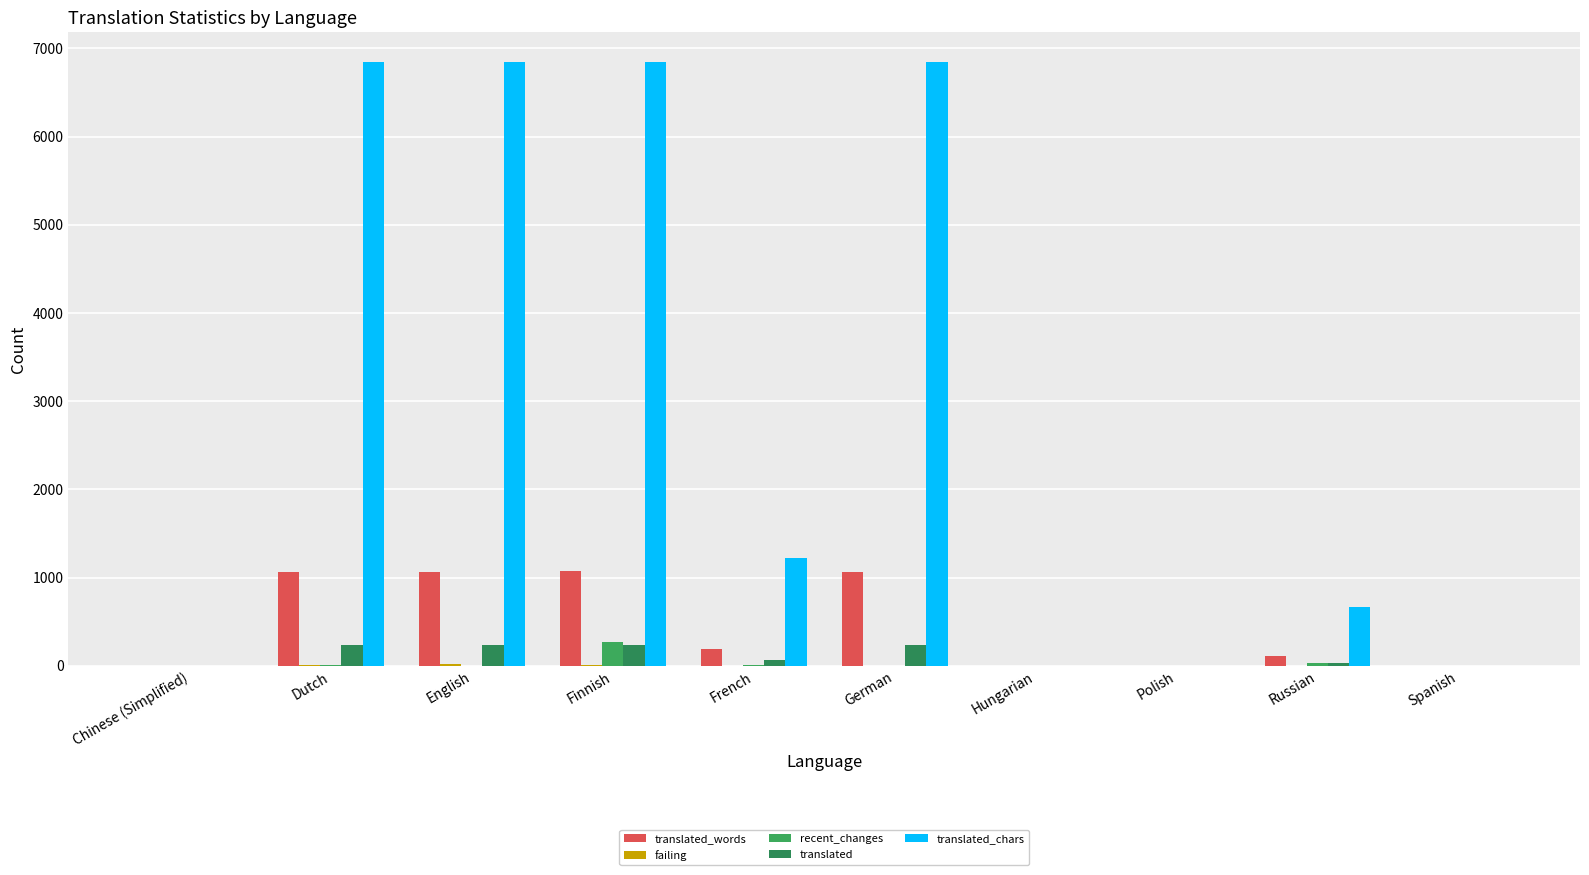

What is the highest value of the translated_chars series?

6841